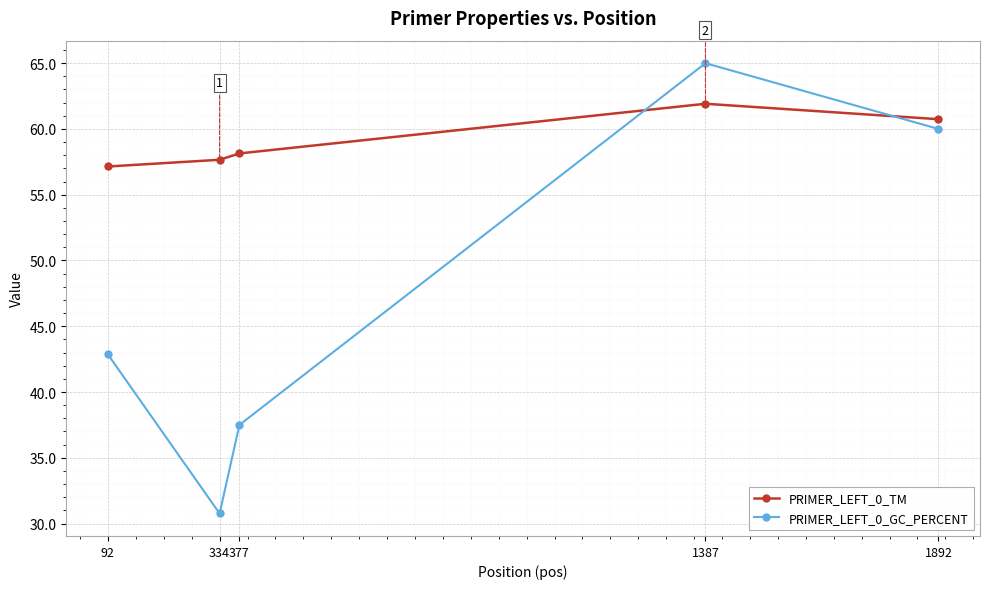

Read the PRIMER_LEFT_0_GC_PERCENT value at 1892.

60.0